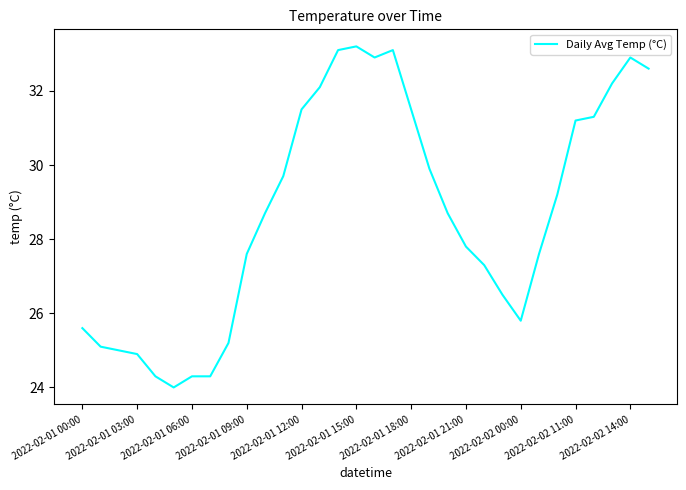

Is this an area chart (filled region under the line)?

No